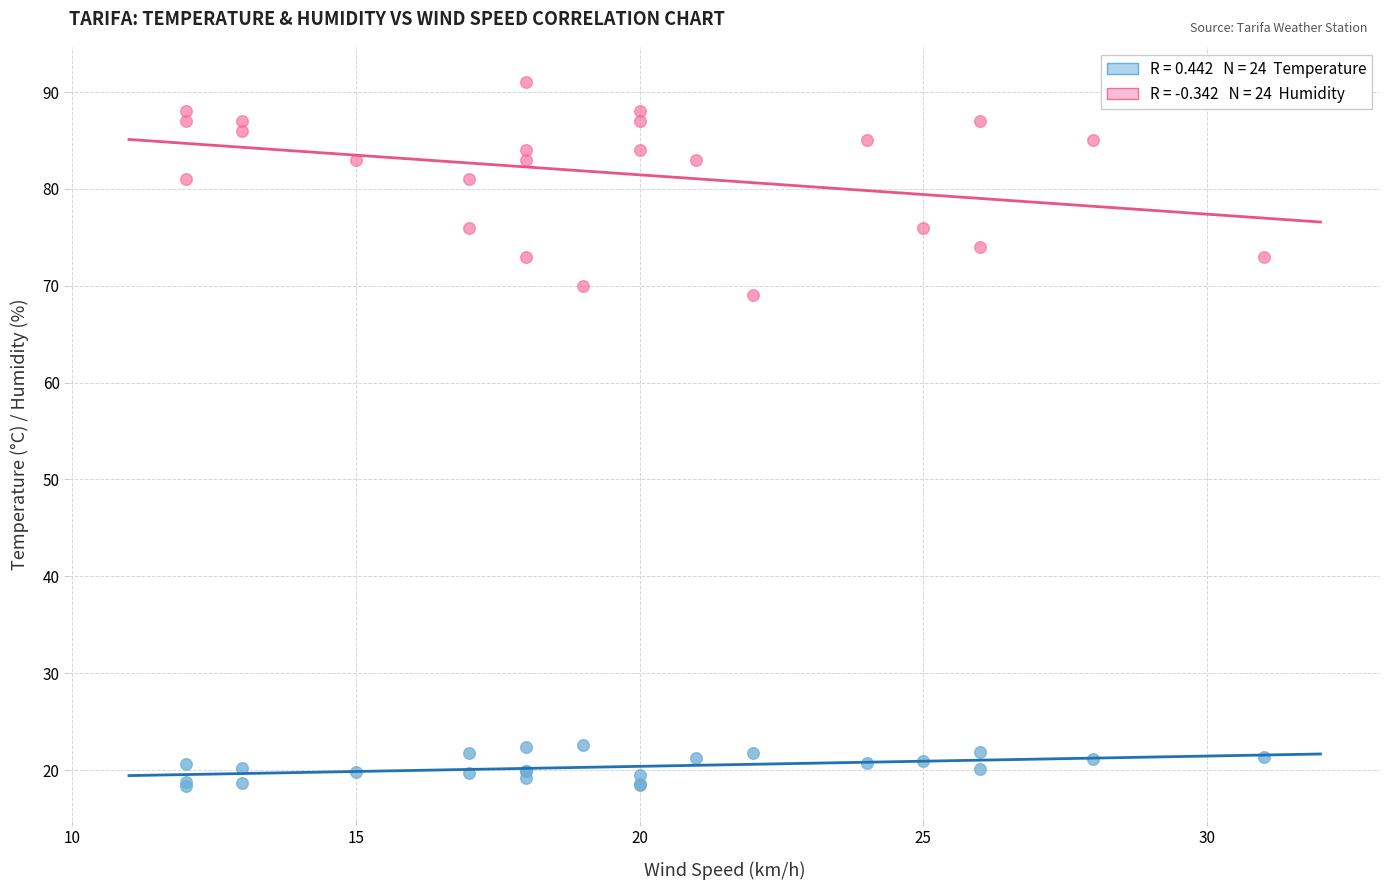

Across all series, what Y value is closest to 54?

69.0